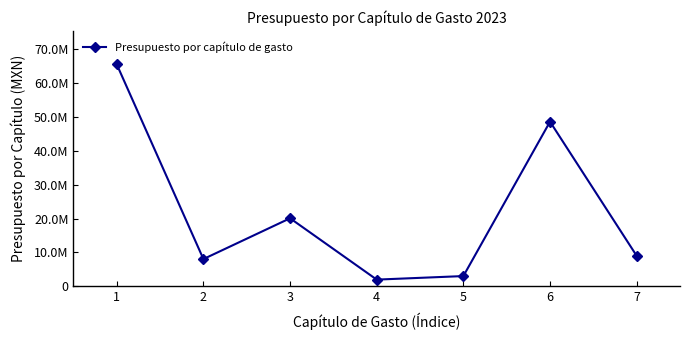

At which label is the value closest to 33728089?

3